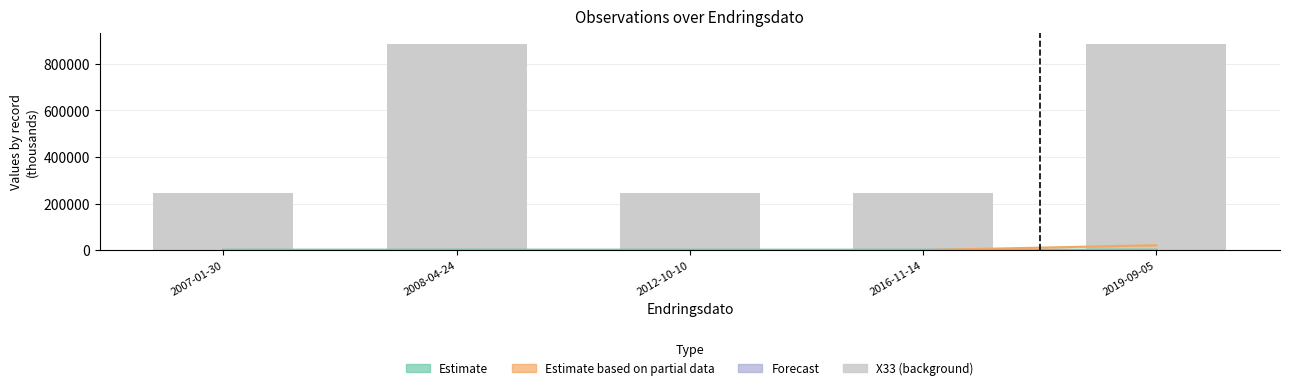

Rank the categories by value from highest to lowest.

2019-09-05, 2008-04-24, 2012-10-10, 2007-01-30, 2016-11-14